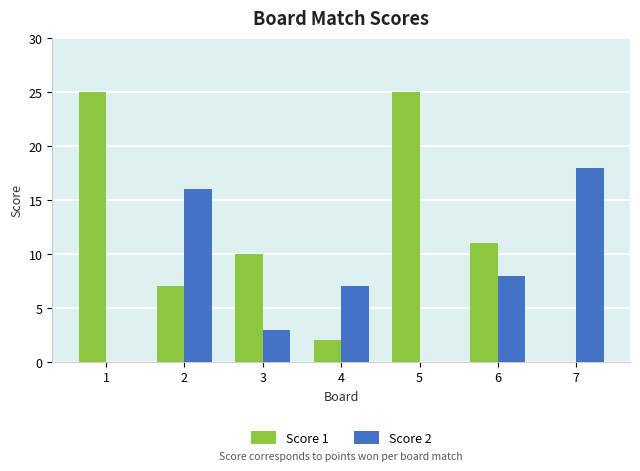

What is the sum of all Score 1 values?

80